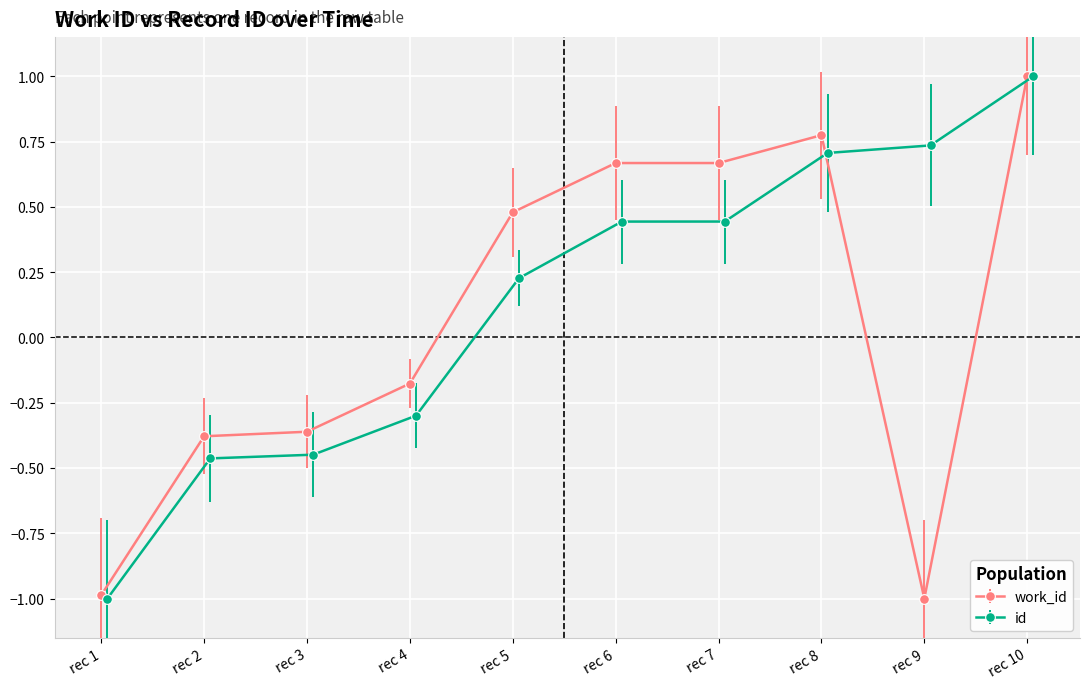

Where is work_id nearest to the value 0?

rec 4